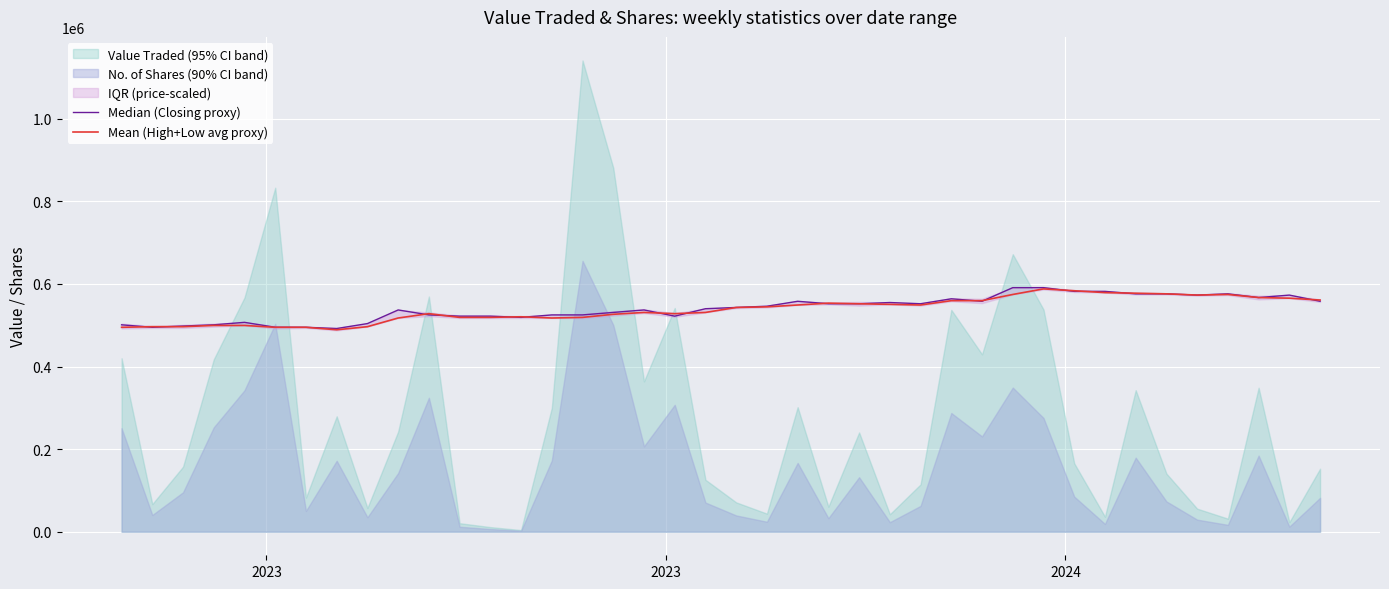

What is the lowest value of the Mean (High+Low avg proxy) series?

489000.0